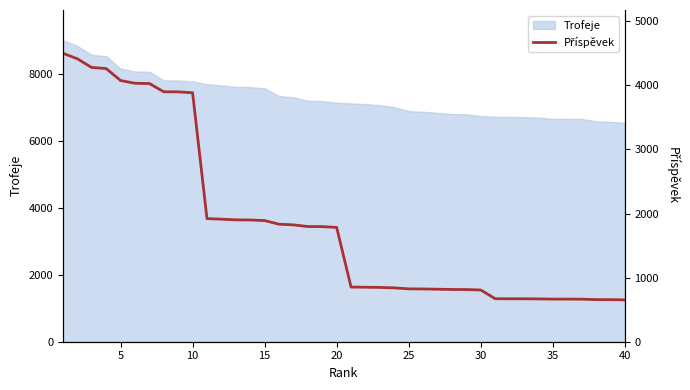

What is the maximum value for Trofeje?

9000